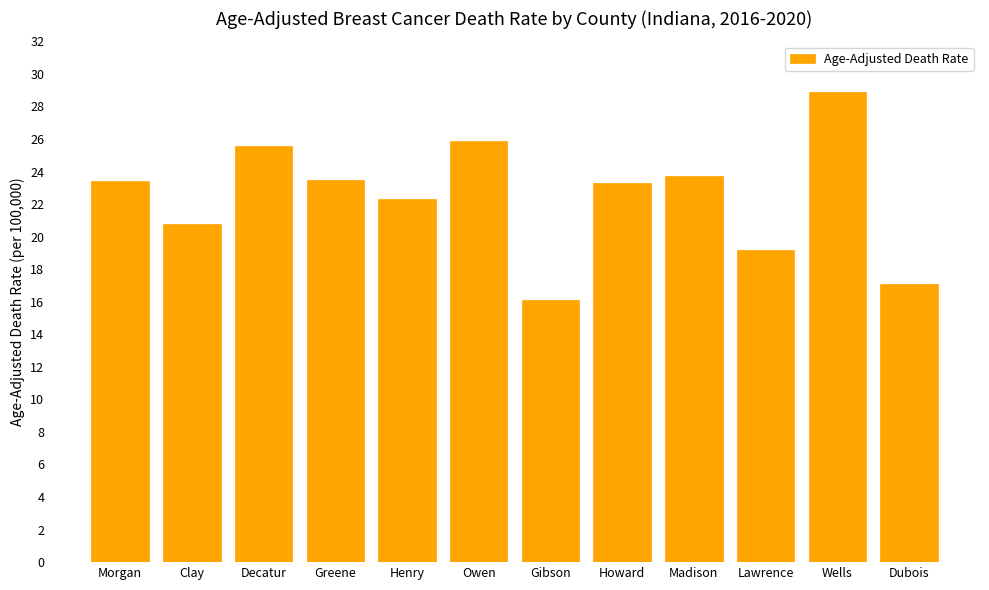

Is it true that the value at Clay is 29.2?

False